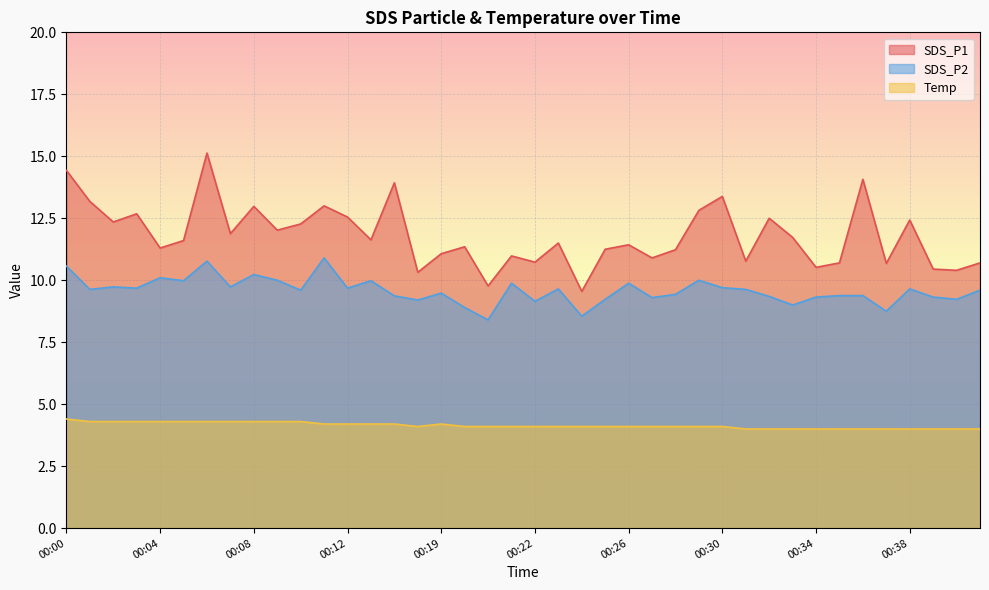

How many distinct data groups are displayed?

3